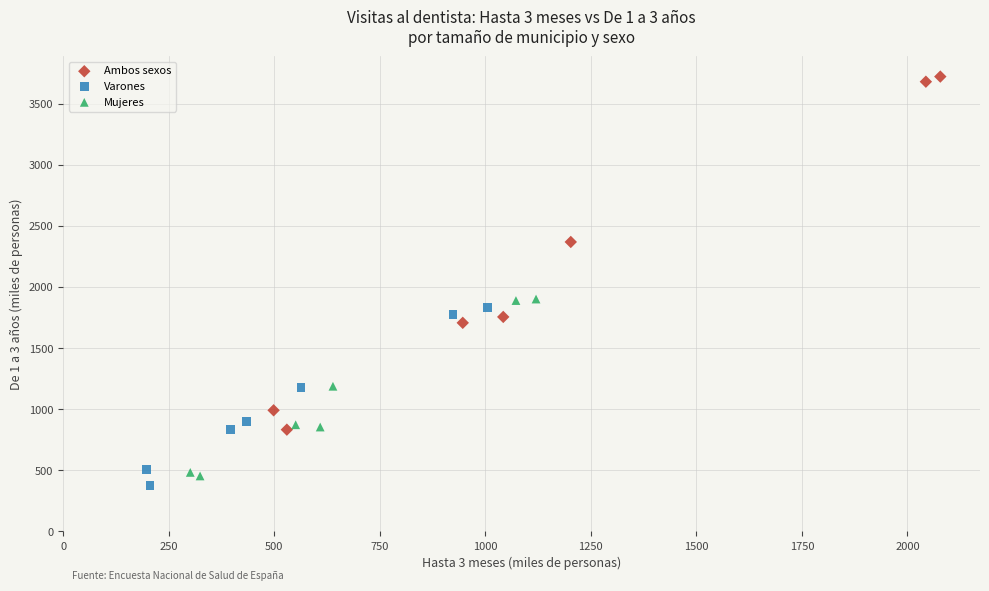

Which series reaches the maximum Y coordinate?

Ambos sexos